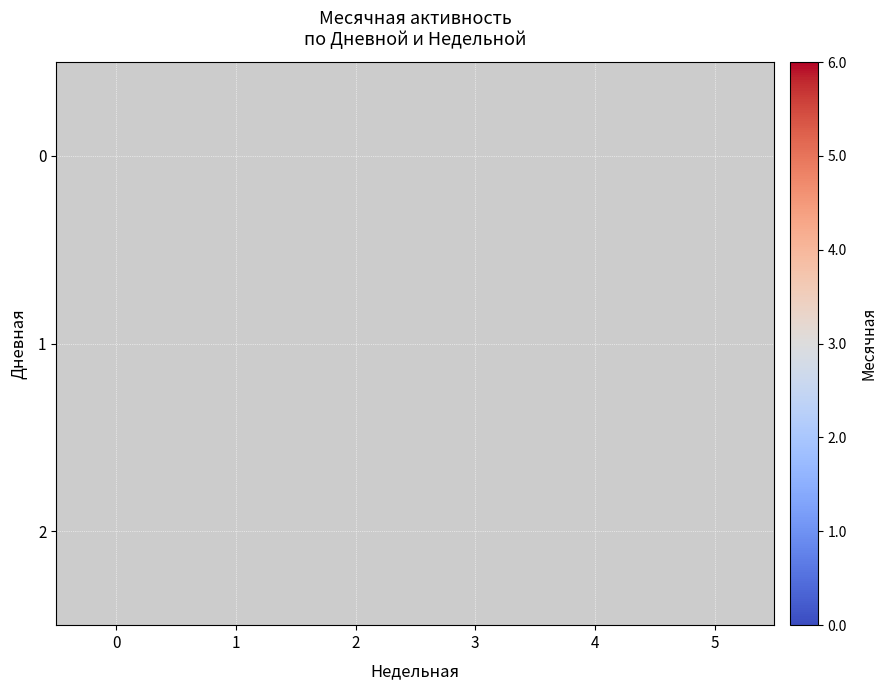

Between 0 and 5, which is larger?

5